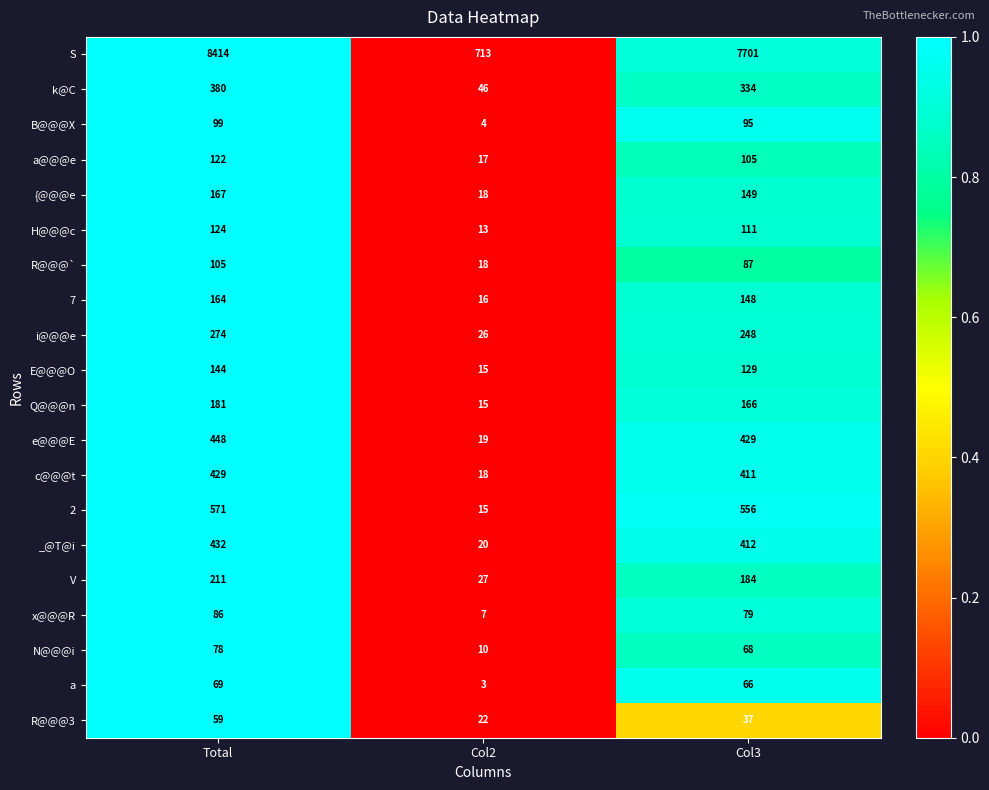

The value of a@@@e at Total is 171. True or false?

False